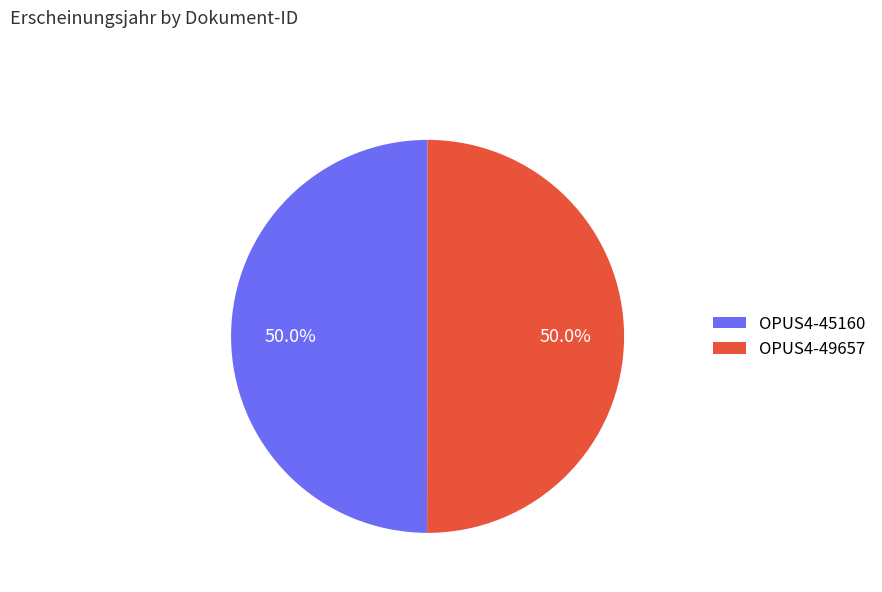

What percentage is the OPUS4-49657 slice, to the nearest percent?

50%